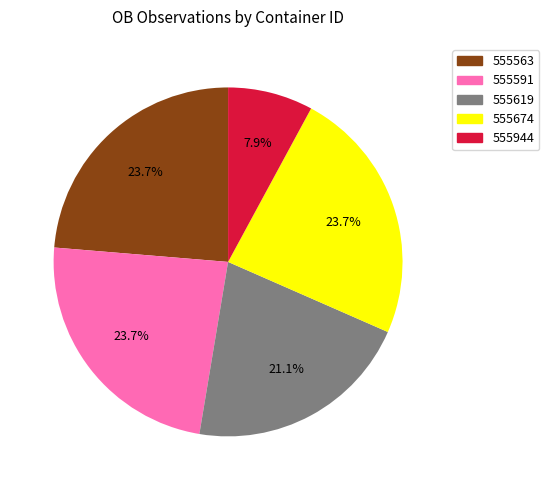

Does any single category account for the majority?

No